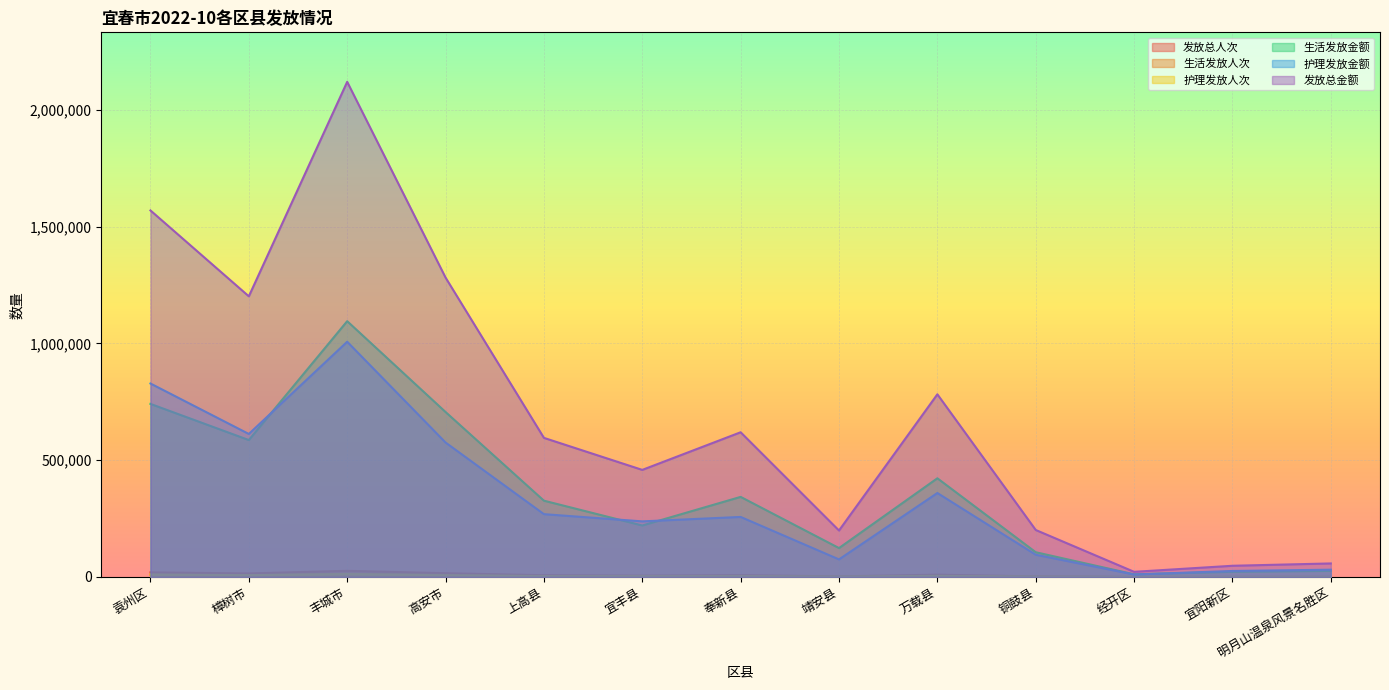

What is the sum of all 生活发放人次 values?

59259